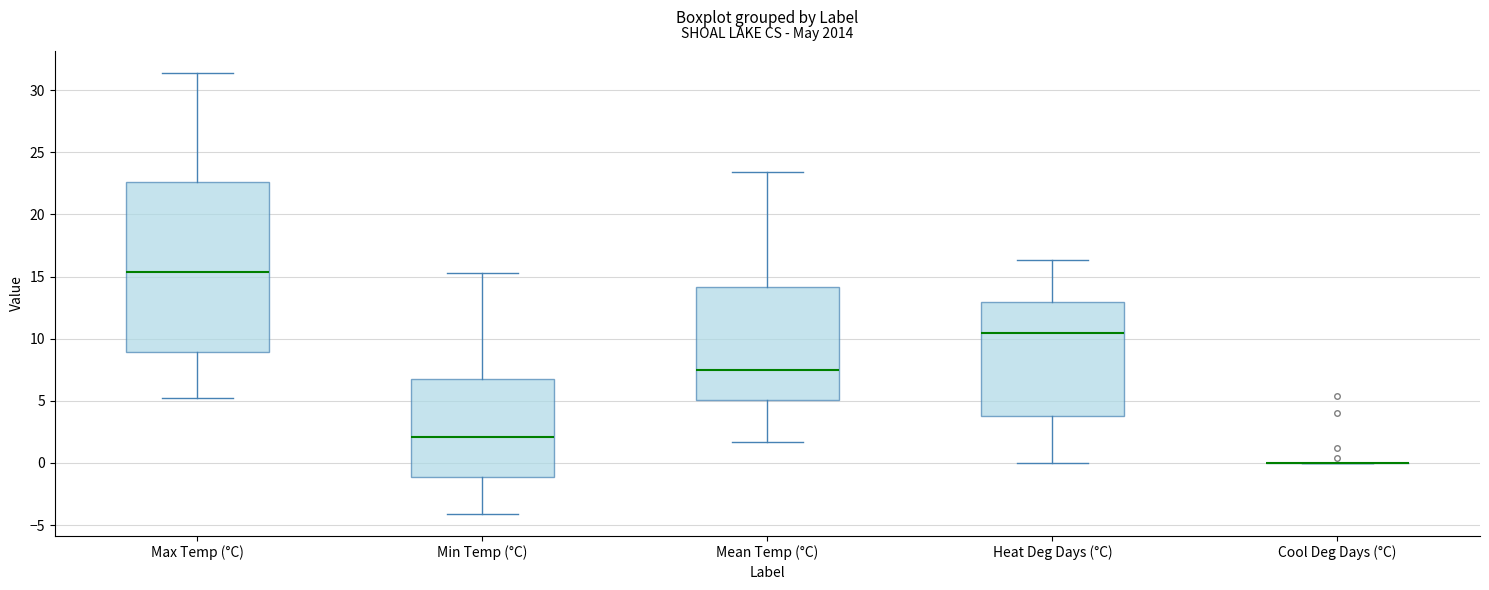

Where is the lower edge of the box for Max Temp (°C) on the y-axis? The values are not printed on the chart, so give them approximately, as read against the axis.

9.0